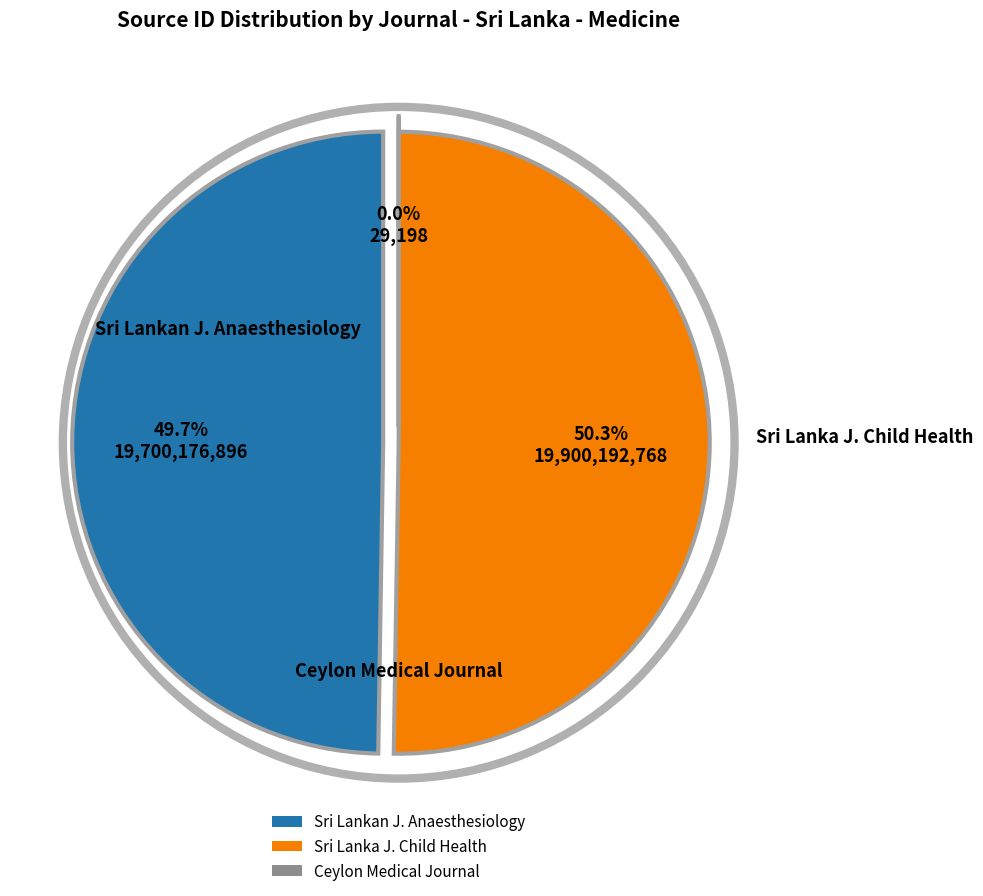

True or false: Ceylon Medical Journal accounts for 0% of the total.

True